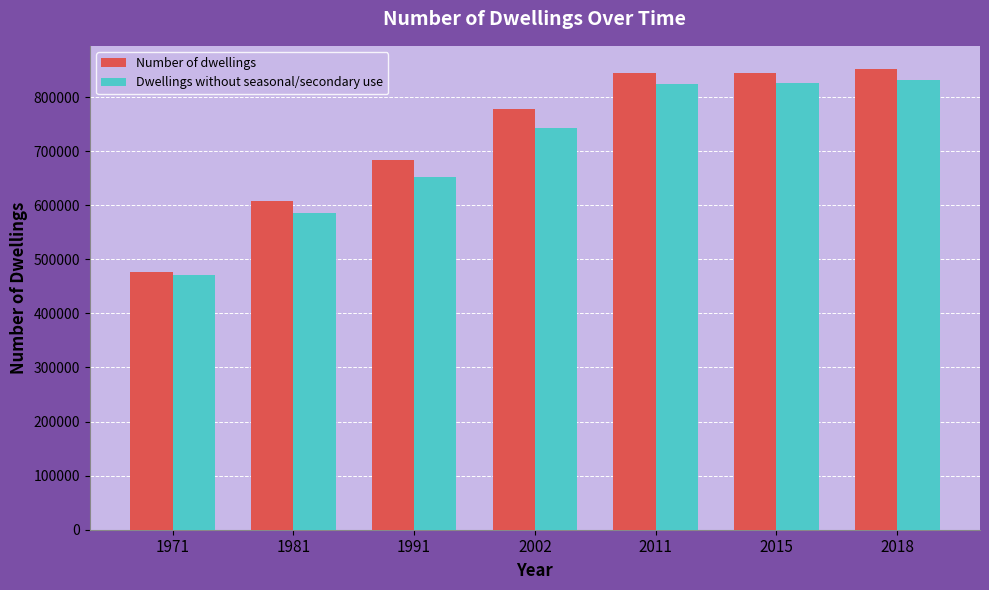

The value of Dwellings without seasonal/secondary use at 2002 is 743411. True or false?

True